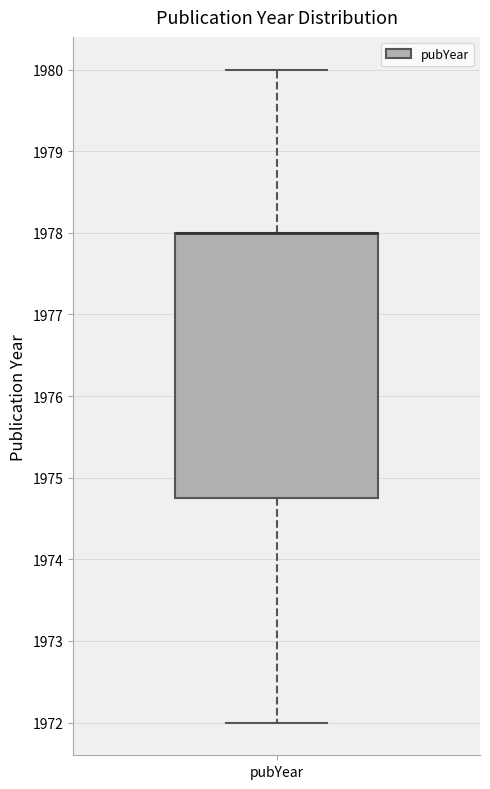

Transcribe this box plot: give where the median line is, the range the box spans, and where the two whiskers end, as read against the y-axis. The values are not printed on the chart, so give them approximately, as read against the axis.

median 1978.0 (drawn on the box's upper edge), box 1974.8 to 1978.0, whiskers 1972.0 to 1980.0